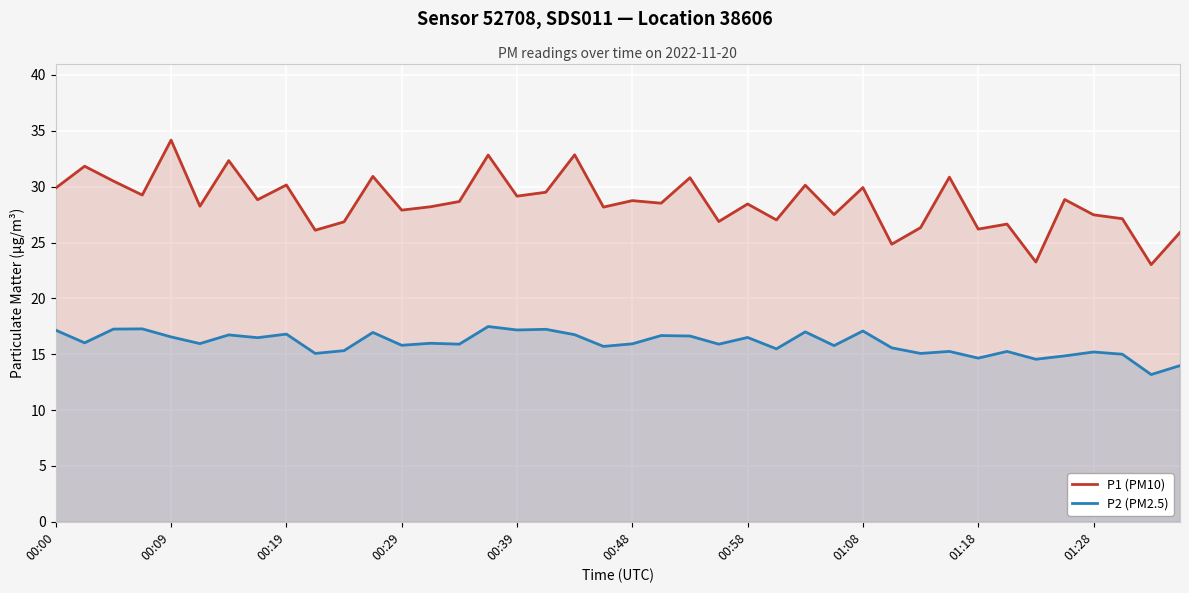

Rank the series by their average value, from lowest to highest.

P2 (PM2.5), P1 (PM10)